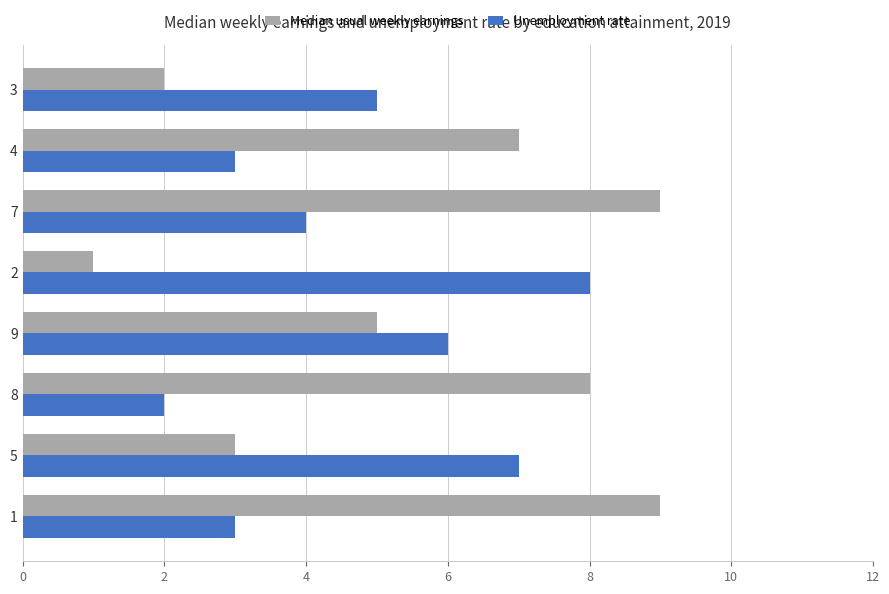

At which category is the sum across all series the highest?

7